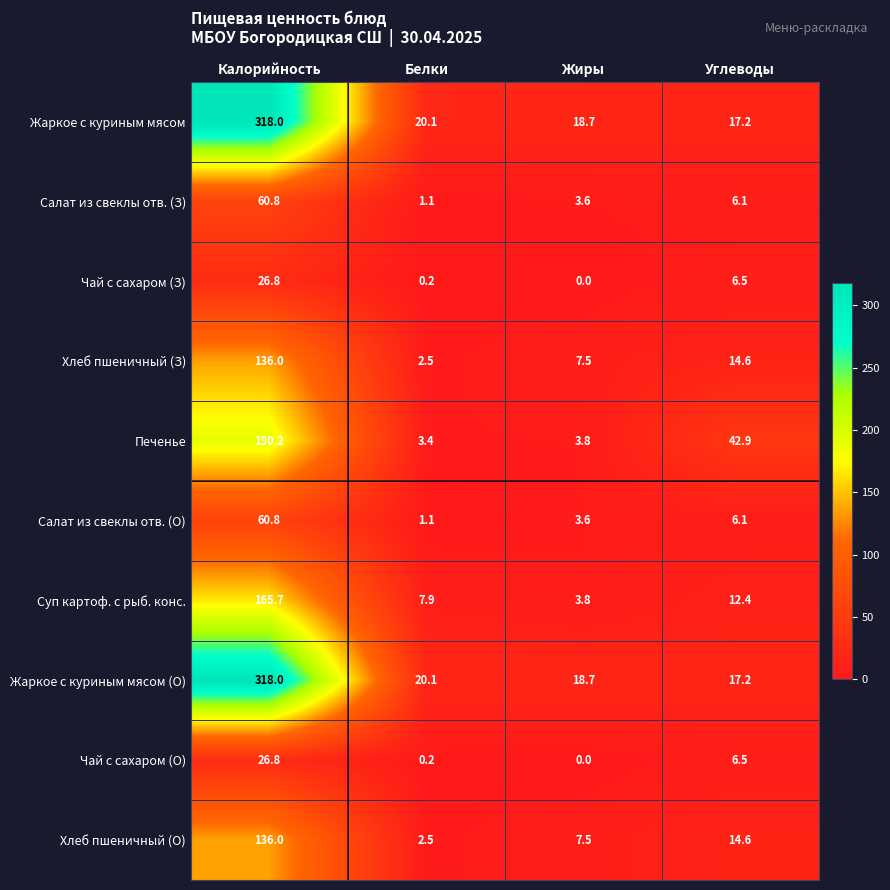

What is the maximum value shown in the chart?

318.0